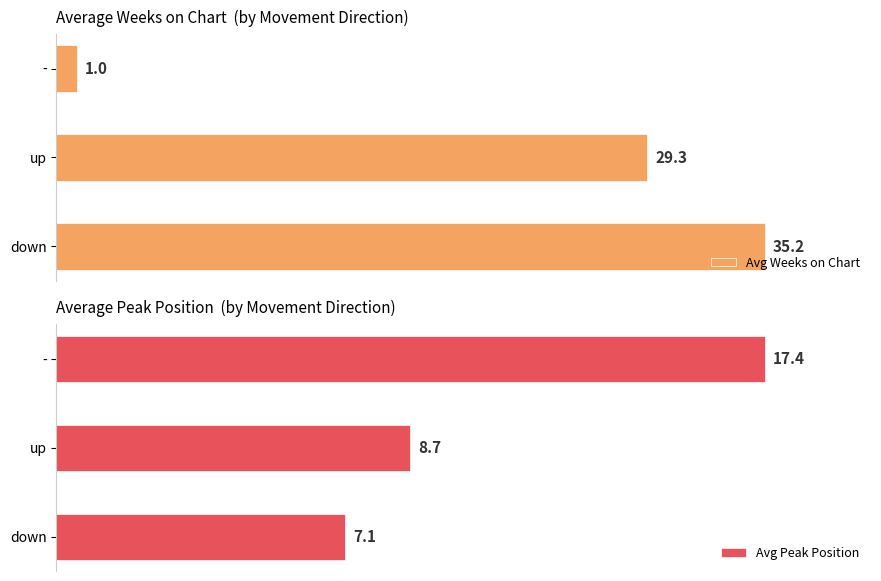

What value does the Avg Weeks on Chart series have at down?

35.2